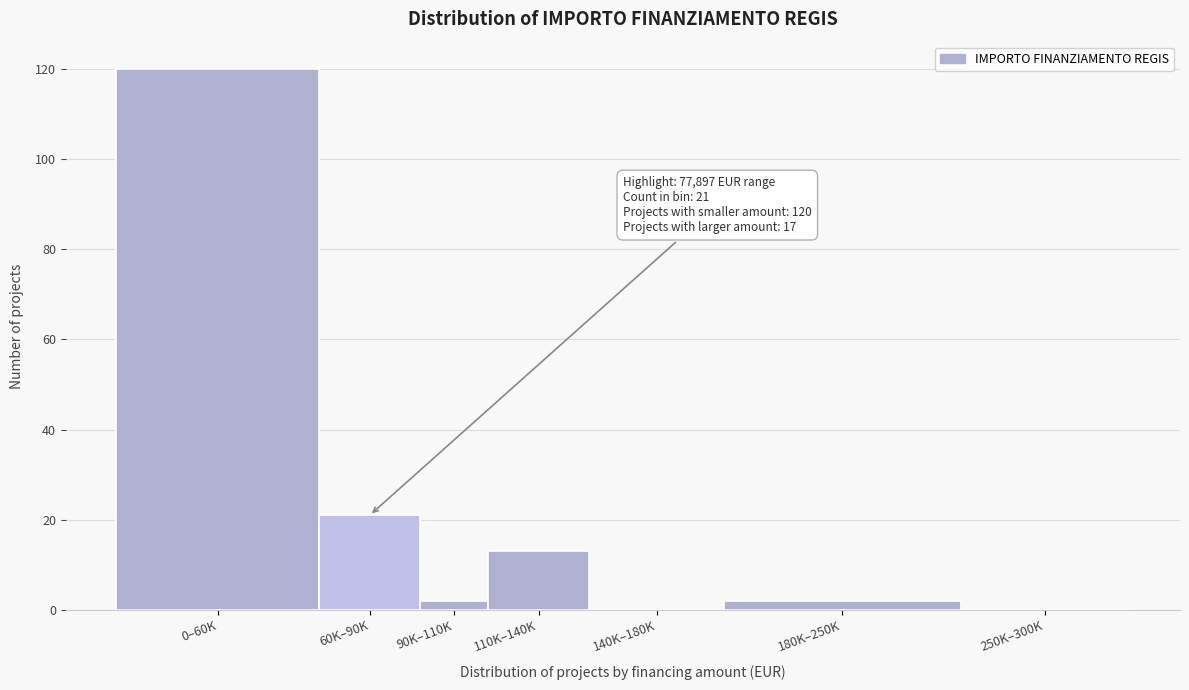

Reading left to right, what are all the values shown in this chart?

0–60K=120	60K–90K=21	90K–110K=2	110K–140K=13	140K–180K=0	180K–250K=2	250K–300K=0